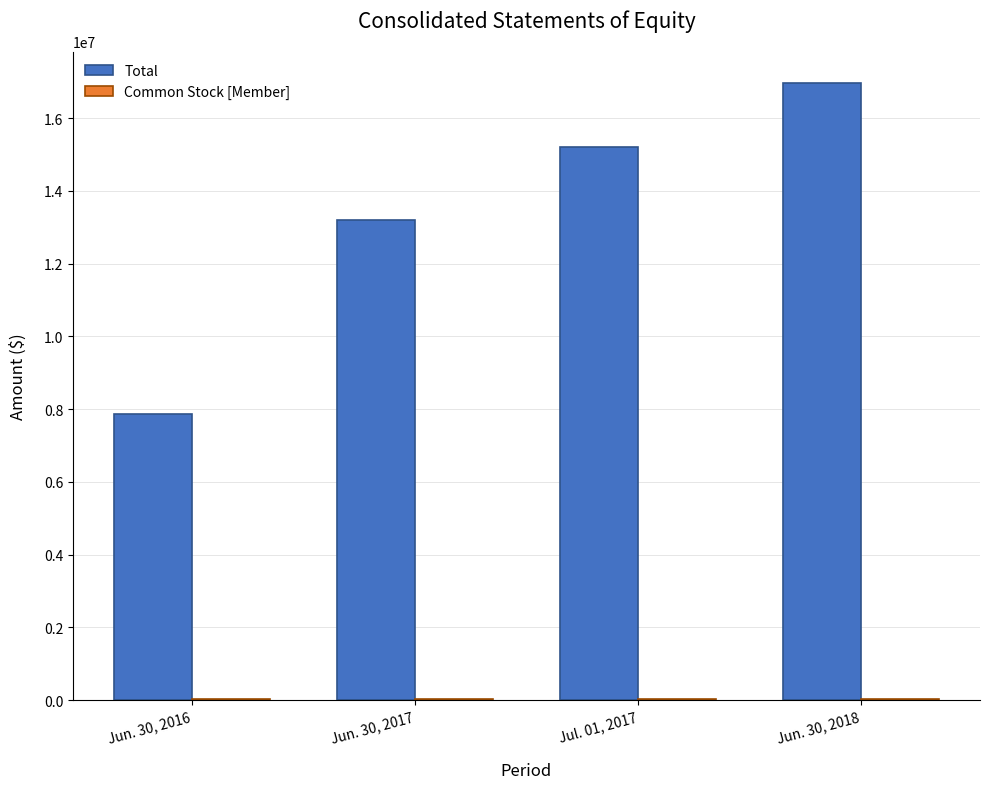

At which label does Total reach its peak?

Jun. 30, 2018